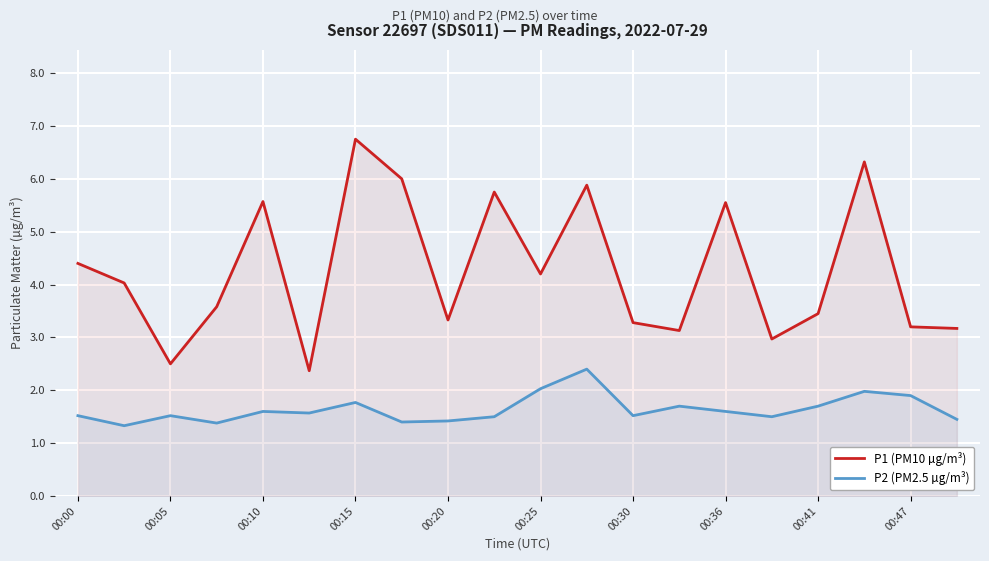

Reading left to right, extract all data points from this chart.

P1 (PM10 µg/m³): 4.4	4.0	2.5	3.6	5.6	2.4	6.8	6.0	3.3	5.8	4.2	5.9	3.3	3.1	5.5	3.0	3.5	6.3	3.2	3.2
P2 (PM2.5 µg/m³): 1.5	1.3	1.5	1.4	1.6	1.6	1.8	1.4	1.4	1.5	2.0	2.4	1.5	1.7	1.6	1.5	1.7	2.0	1.9	1.4